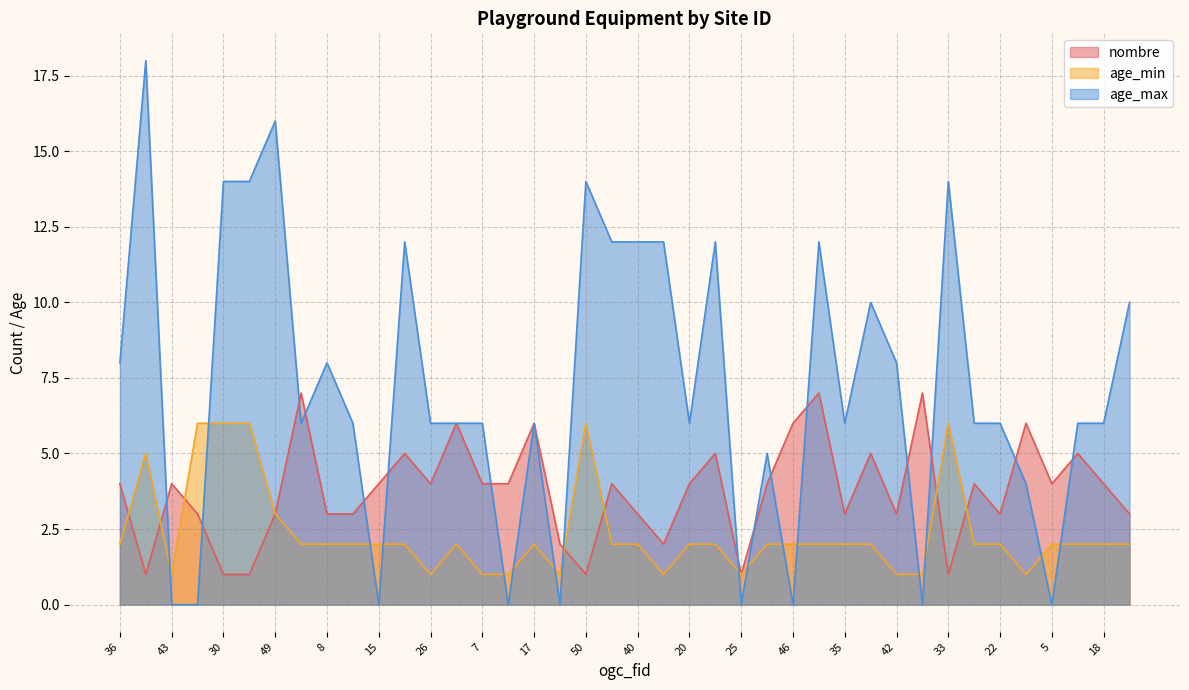

Rank the series by their maximum value, from lowest to highest.

age_min, nombre, age_max